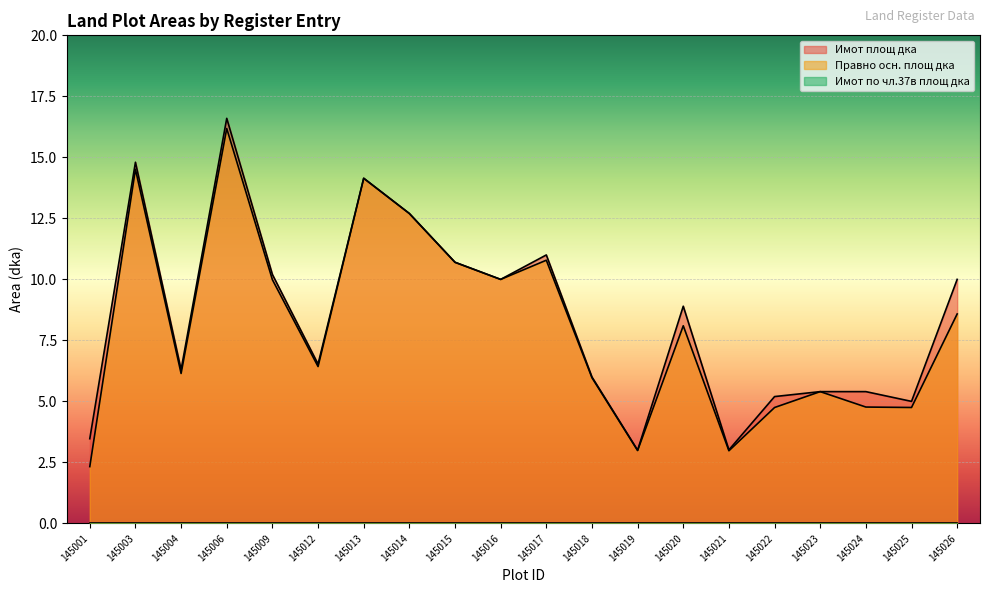

In Имот площ дка, how many points are lower than both neighbors (excluding endpoints)?

6